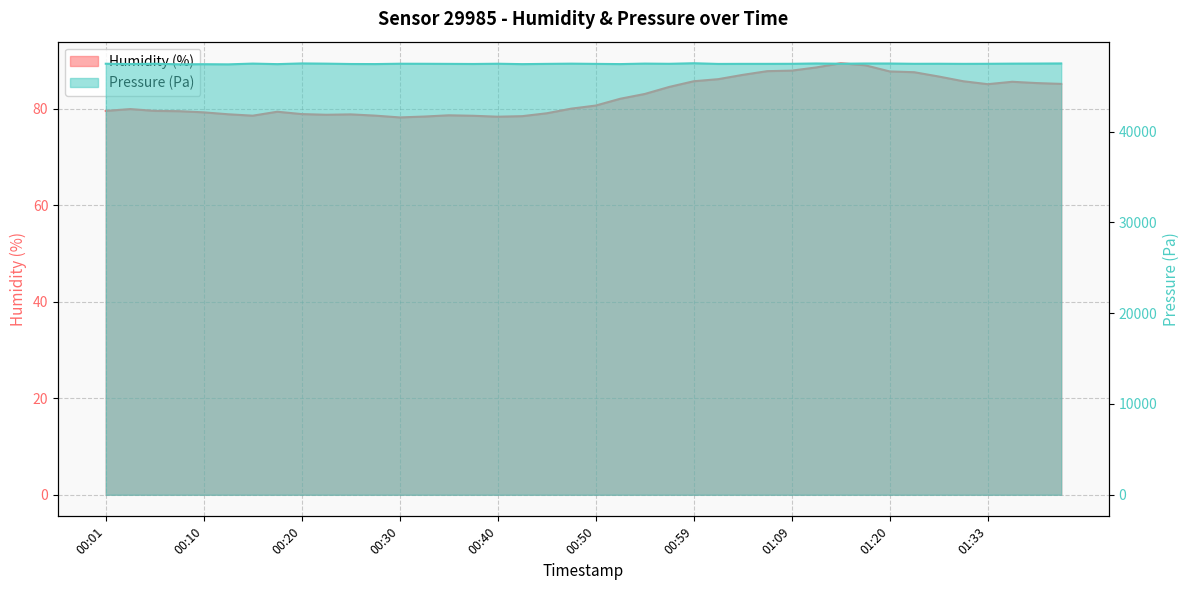

How many interior local valleys does the humidity series have?

5